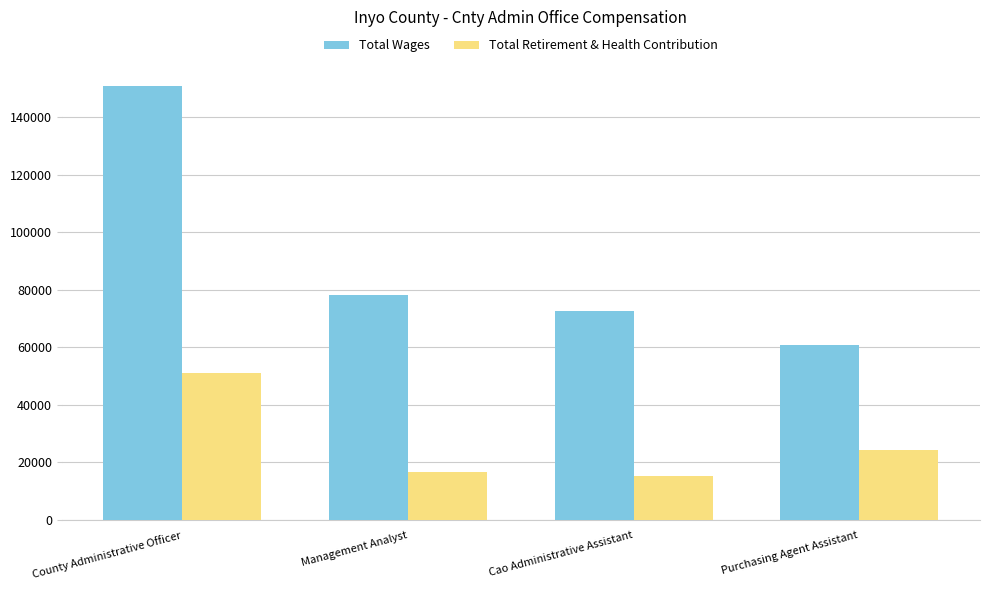

Rank the series by their average value, from highest to lowest.

Total Wages, Total Retirement & Health Contribution